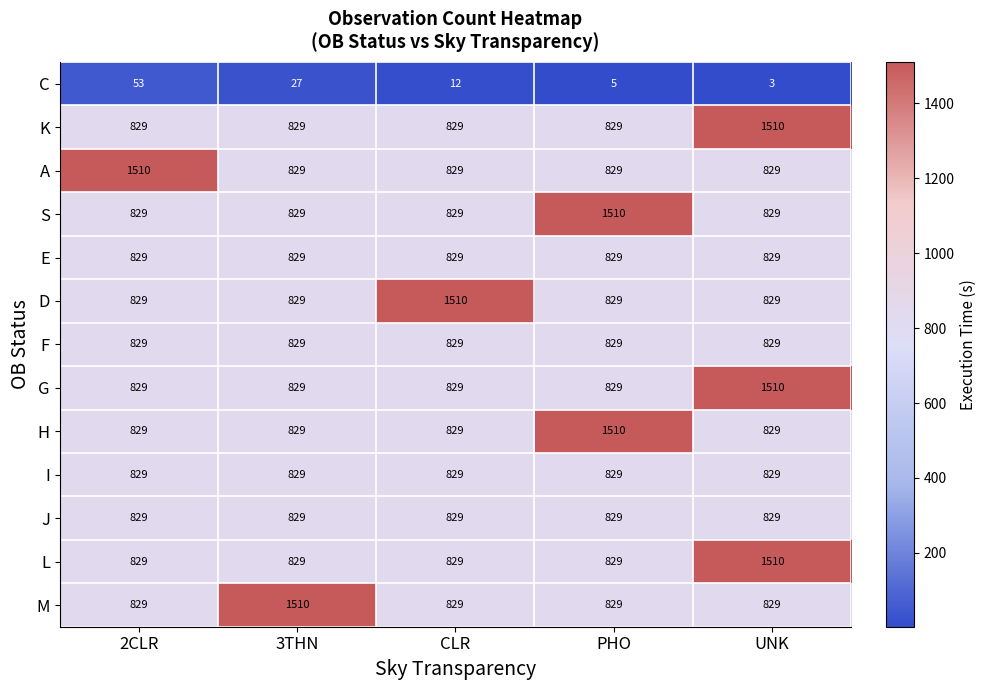

The F series shows 829 at PHO. True or false?

True